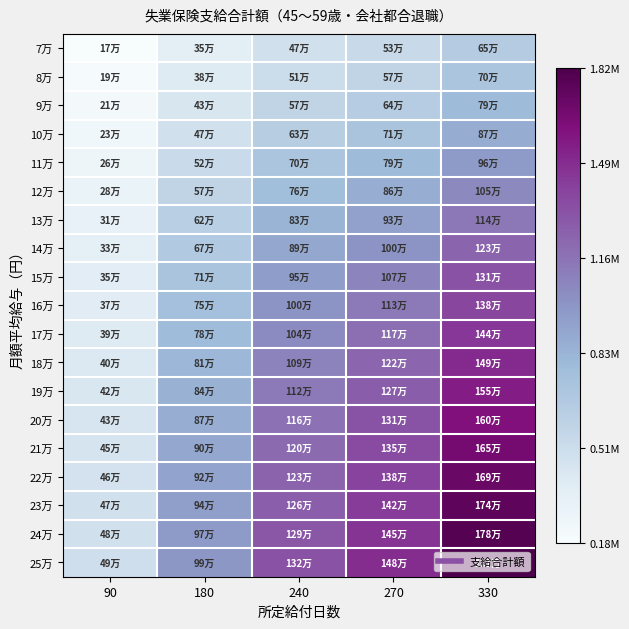

Which series has the largest total across all categories?

25万